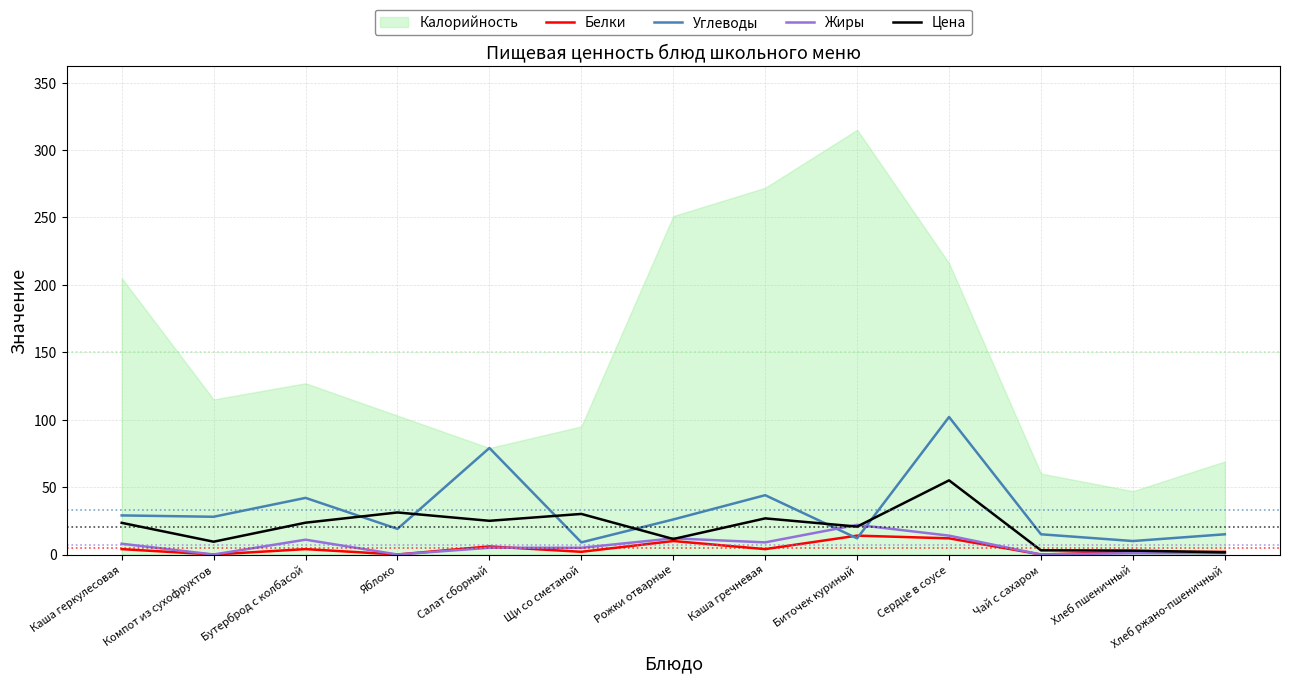

The Цена series shows 25.0 at Салат сборный. True or false?

True